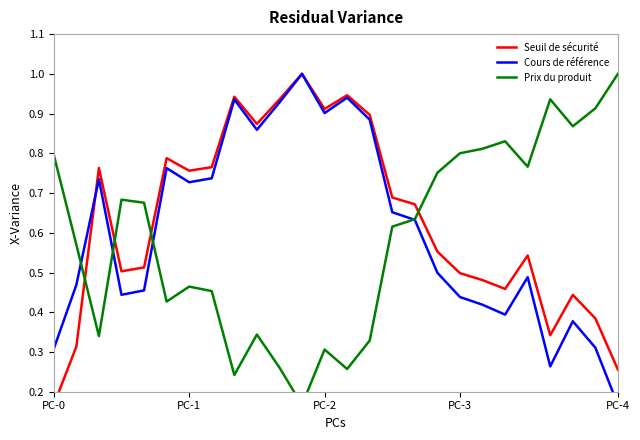

In Prix du produit, how many points are lower than both neighbors (excluding endpoints)?

7